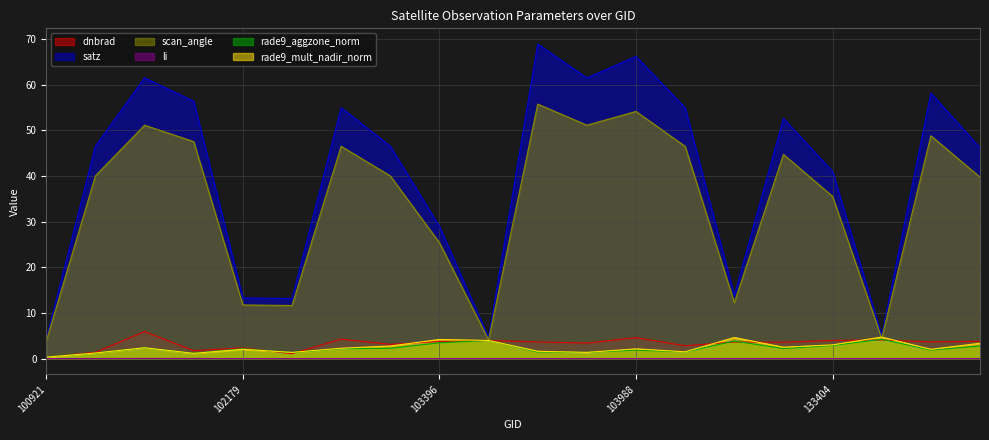

Where is the first local minimum for rade9_aggzone_norm?

101917